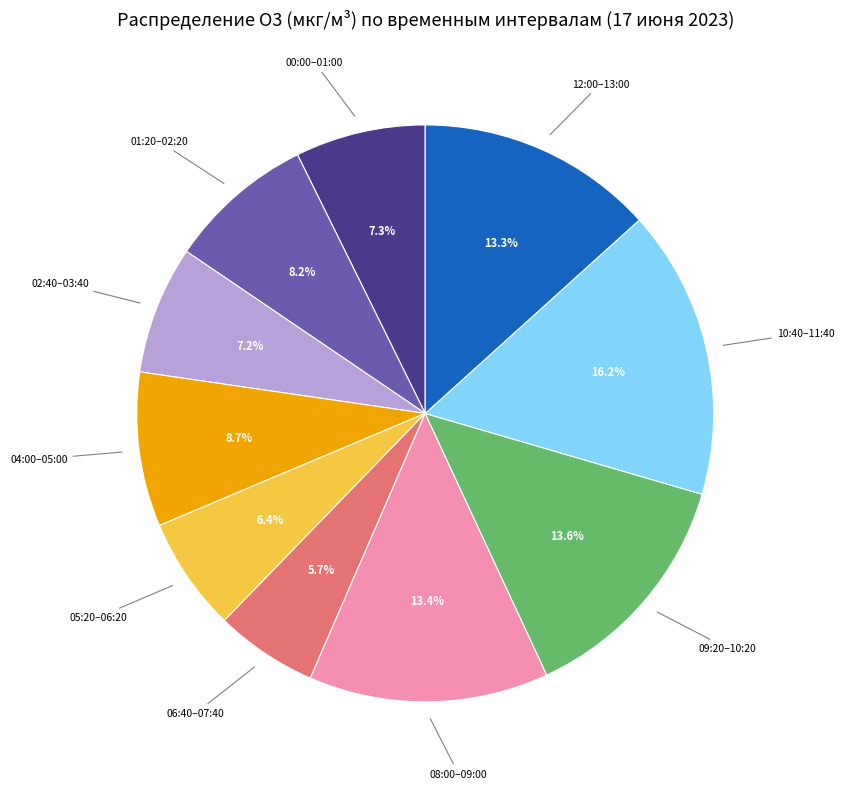

Is there any slice that represents more than half of the pie?

No